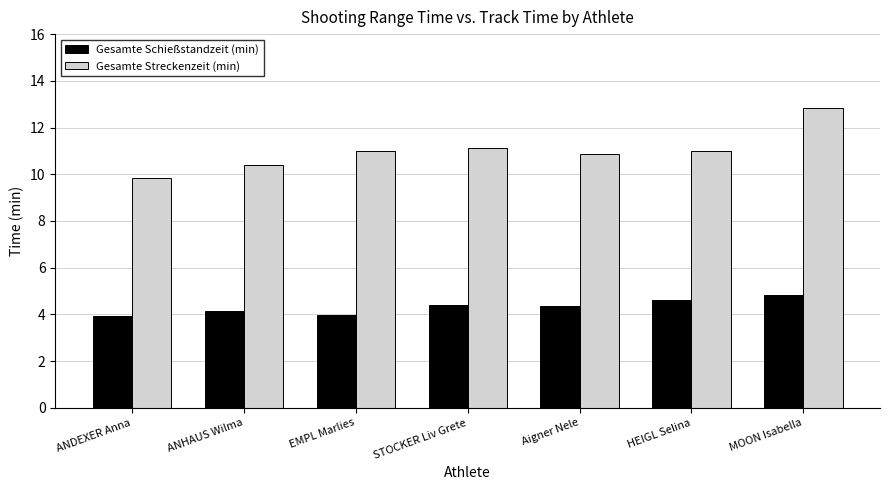

Rank the series by their average value, from highest to lowest.

Gesamte Streckenzeit (min), Gesamte Schießstandzeit (min)